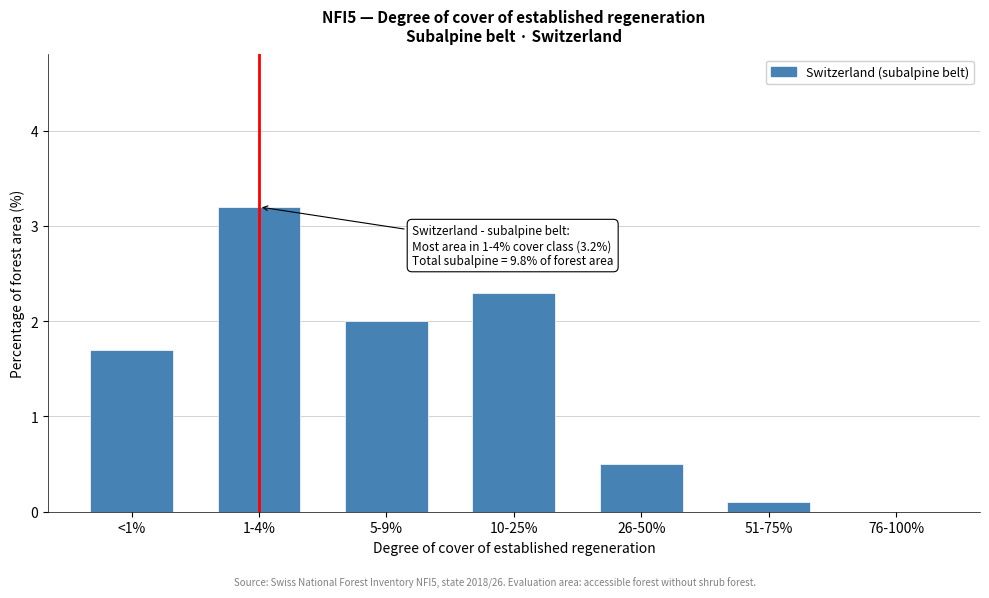

Reading left to right, extract all data points from this chart.

<1%=1.7	1-4%=3.2	5-9%=2.0	10-25%=2.3	26-50%=0.5	51-75%=0.1	76-100%=0.0